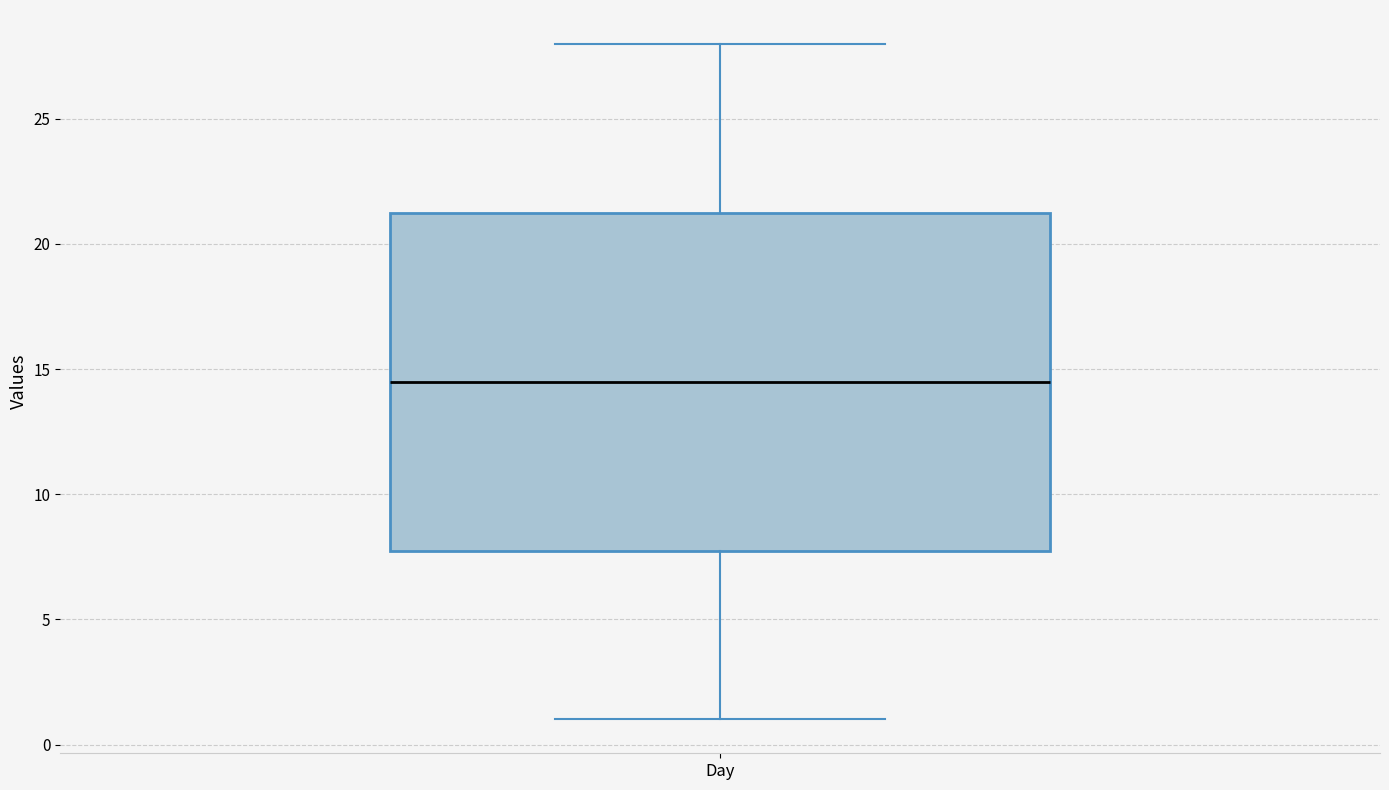

Where is the lower edge of the box for Day on the y-axis? The values are not printed on the chart, so give them approximately, as read against the axis.

8.0